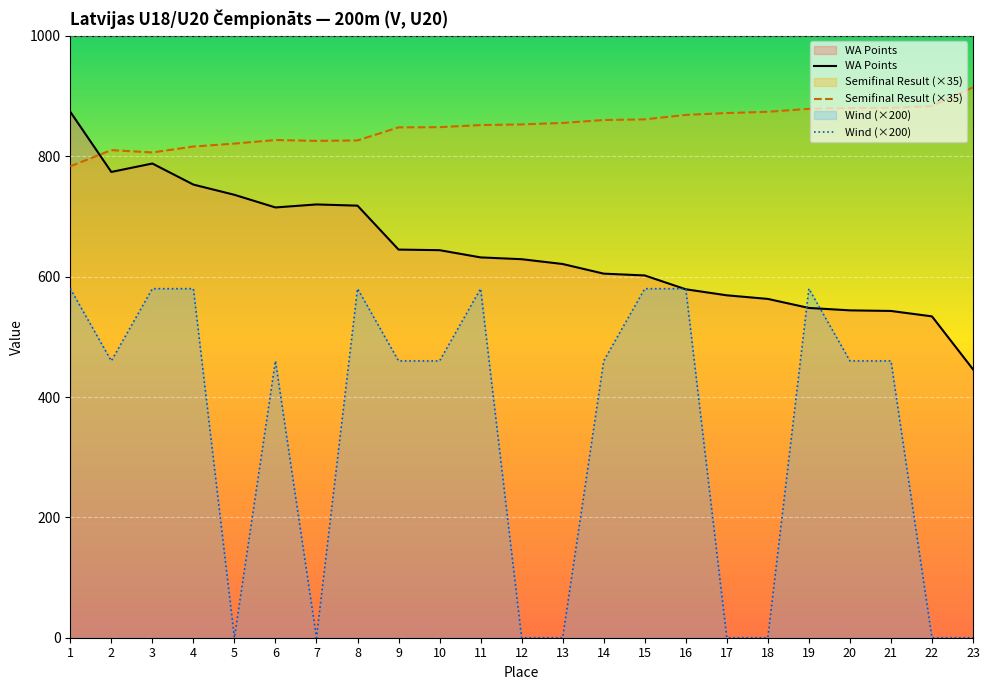

Which category has the lowest value in the Wind (×200) series?

5